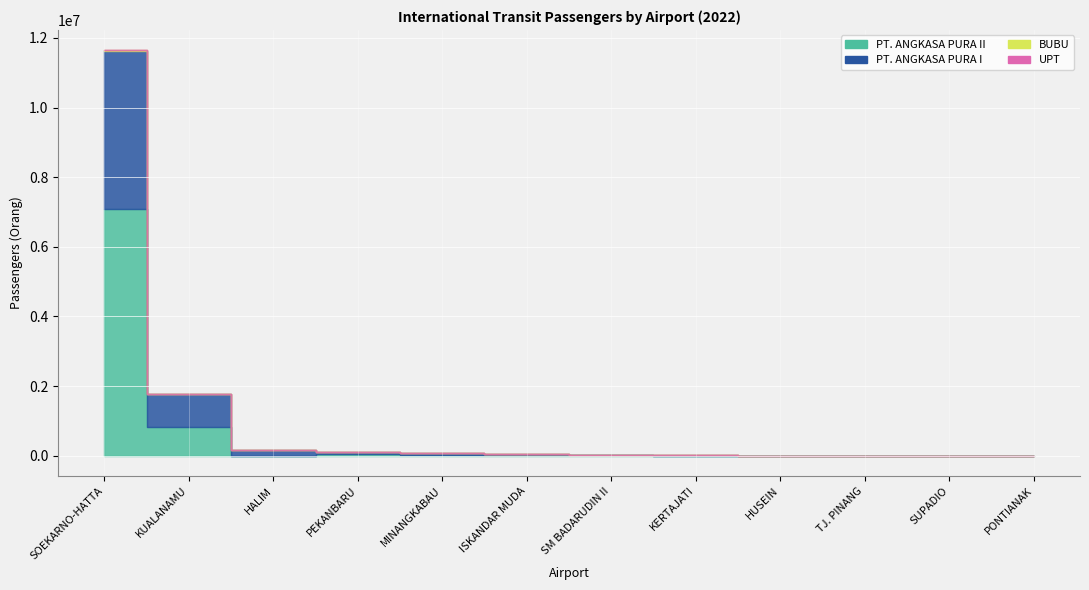

Rank the categories by PT. ANGKASA PURA II value from highest to lowest.

SOEKARNO-HATTA, KUALANAMU, PEKANBARU, MINANGKABAU, ISKANDAR MUDA, SM BADARUDIN II, HALIM, KERTAJATI, HUSEIN, TJ. PINANG, SUPADIO, PONTIANAK